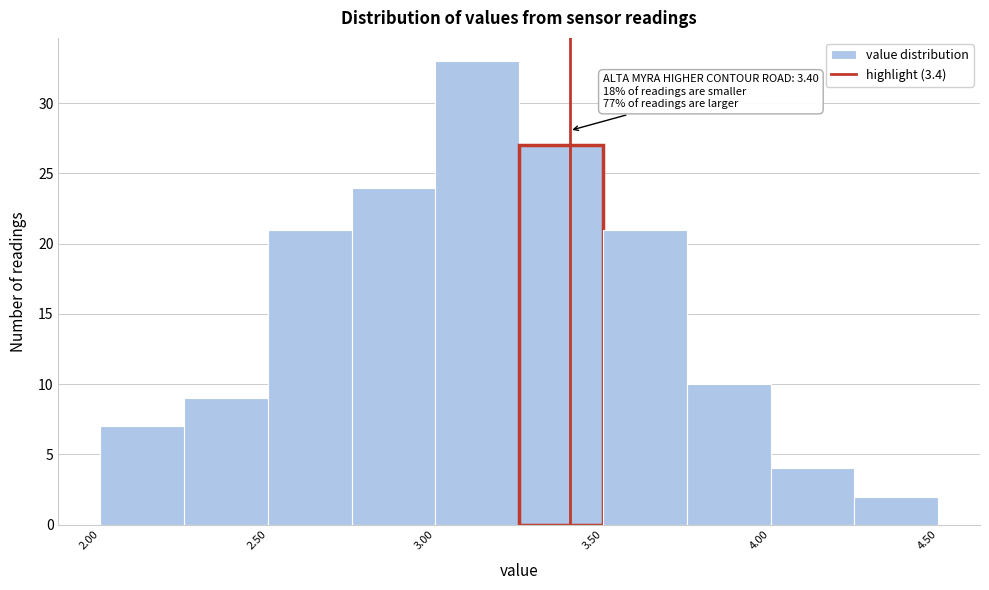

Over which range of the x-axis is the bar tallest?

3.00 to 3.25